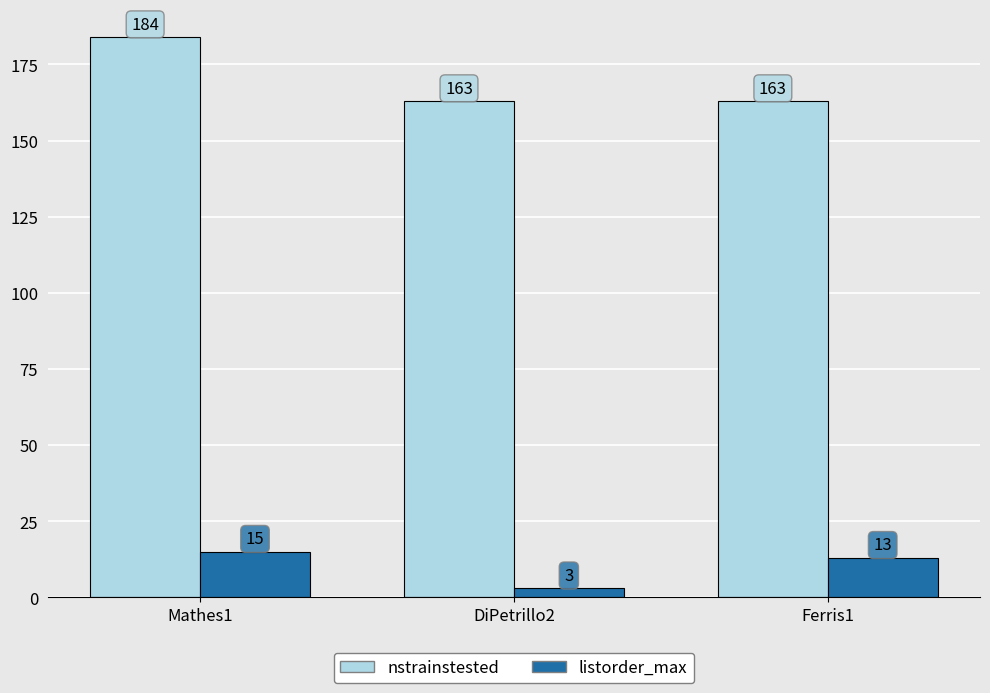

Which label corresponds to the smallest value in the chart?

DiPetrillo2